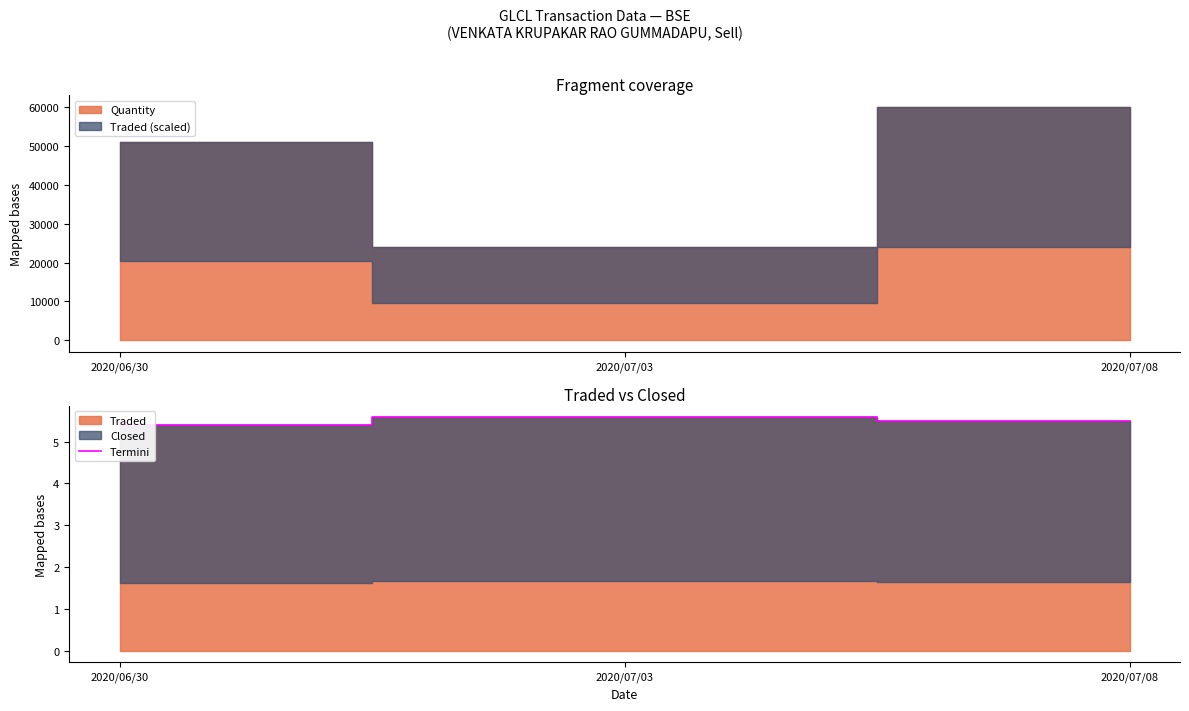

The value at 2020/06/30 is 7.8. True or false?

False